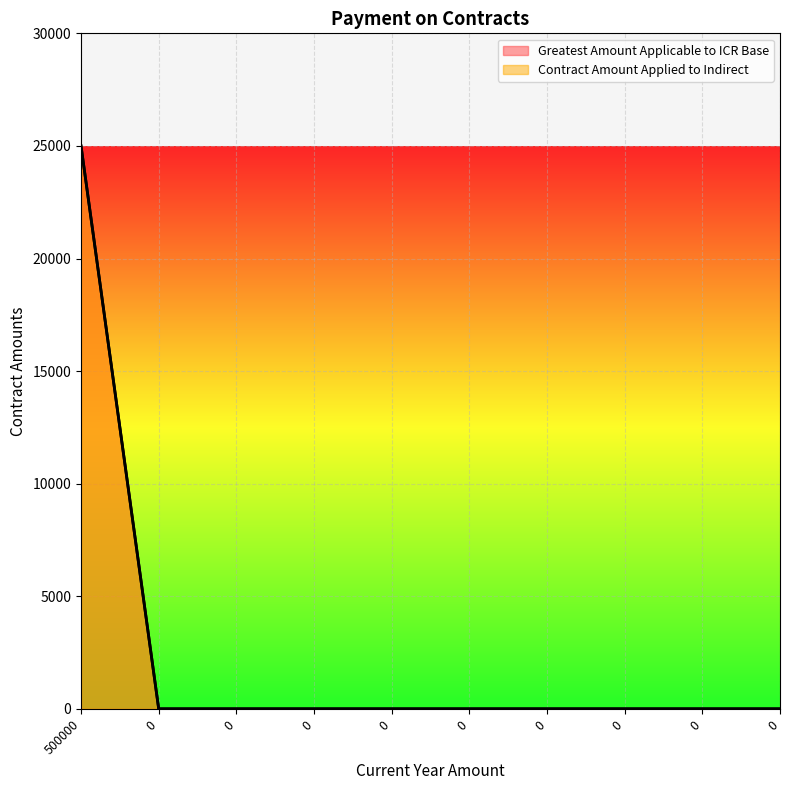

True or false: Greatest Amount Applicable to ICR Base has more than 1 points higher than both neighbors.

False